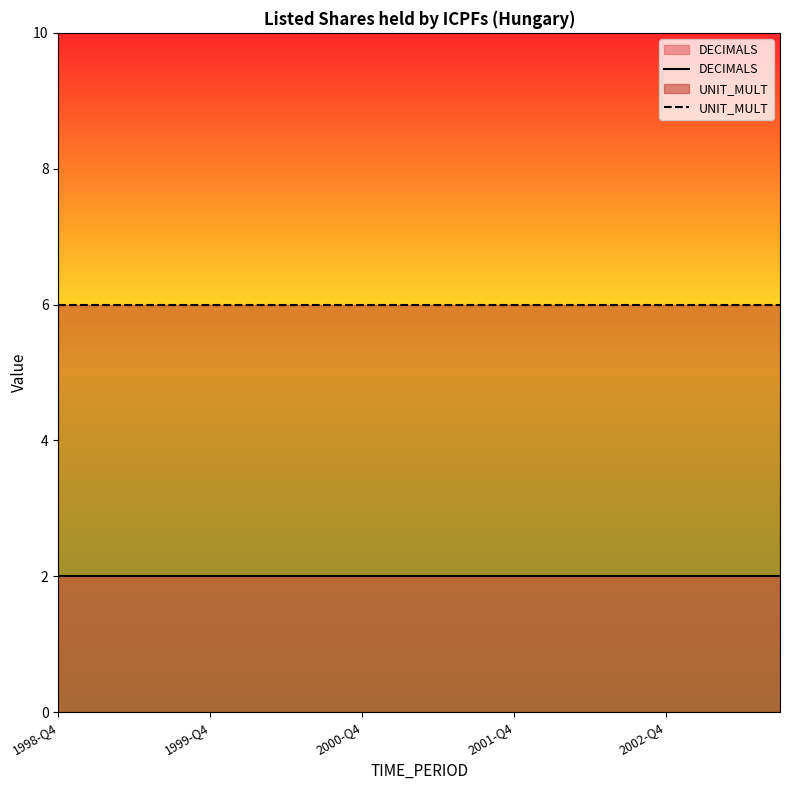

What is the highest value of the UNIT_MULT series?

6